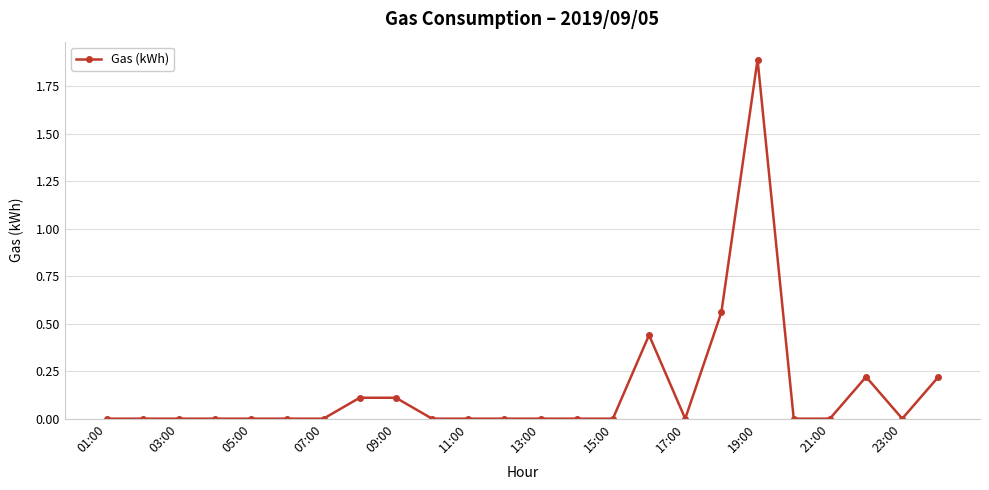

What is the difference between the maximum and minimum values?

1.9